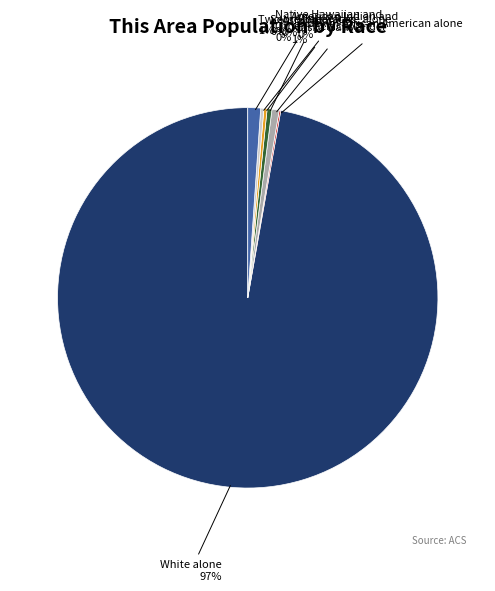

Is there any slice that represents more than half of the pie?

Yes